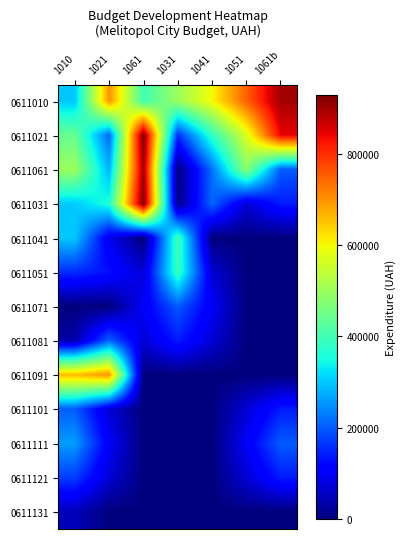

Reading left to right, extract all data points from this chart.

0611010: 1010=300000.0	1021=700000.0	1061=400000.0	1031=500000.0	1041=600000.0	1051=750000.0	1061b=900000.0
0611021: 1010=441421.4	1021=210710.7	1061=929289.3	1031=158578.6	1041=379289.3	1051=570710.7	1061b=841421.4
0611061: 1010=500000.0	1021=280000.0	1061=900000.0	1031=0.0	1041=220000.0	1051=480000.0	1061b=200000.0
0611031: 1010=301421.4	1021=360710.7	1061=929289.3	1031=8578.6	1041=209289.3	1051=70710.7	1061b=141421.4
0611041: 1010=298000.0	1021=90000.0	1061=0.0	1031=400000.0	1041=0.0	1051=0.0	1061b=0.0
0611051: 1010=156578.6	1021=129289.3	1061=70710.7	1031=391421.4	1041=70710.7	1051=0.0	1061b=0.0
0611071: 1010=0.0	1021=0.0	1061=100000.0	1031=200000.0	1041=100000.0	1051=0.0	1061b=0.0
0611081: 1010=36578.6	1021=209289.3	1061=70710.7	1031=141421.4	1041=70710.7	1051=0.0	1061b=0.0
0611091: 1010=660000.0	1021=700000.0	1061=0.0	1031=0.0	1041=0.0	1051=0.0	1061b=0.0
0611101: 1010=201421.4	1021=70710.7	1061=0.0	1031=0.0	1041=0.0	1051=70710.7	1061b=141421.4
0611111: 1010=260000.0	1021=100000.0	1061=0.0	1031=0.0	1041=0.0	1051=100000.0	1061b=200000.0
0611121: 1010=171421.4	1021=70710.7	1061=0.0	1031=0.0	1041=0.0	1051=70710.7	1061b=141421.4
0611131: 1010=50000.0	1021=0.0	1061=0.0	1031=0.0	1041=0.0	1051=0.0	1061b=0.0